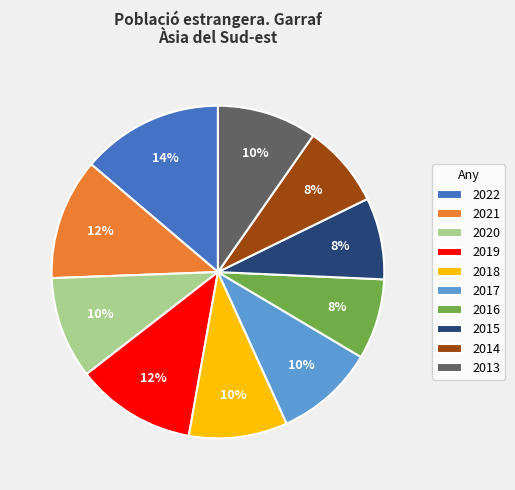

To the nearest percent, what is the difference between the largest and smallest slice percentages?

6%